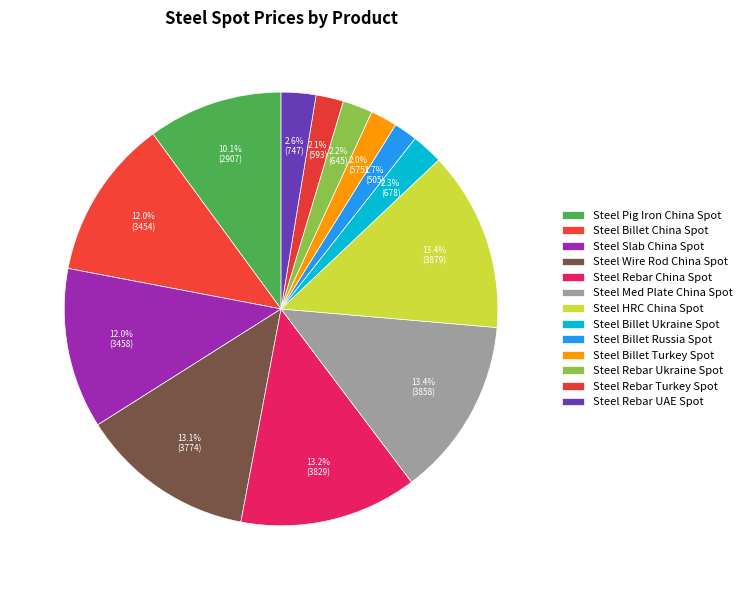

Which has a higher value, Steel Billet Russia Spot or Steel Rebar UAE Spot?

Steel Rebar UAE Spot